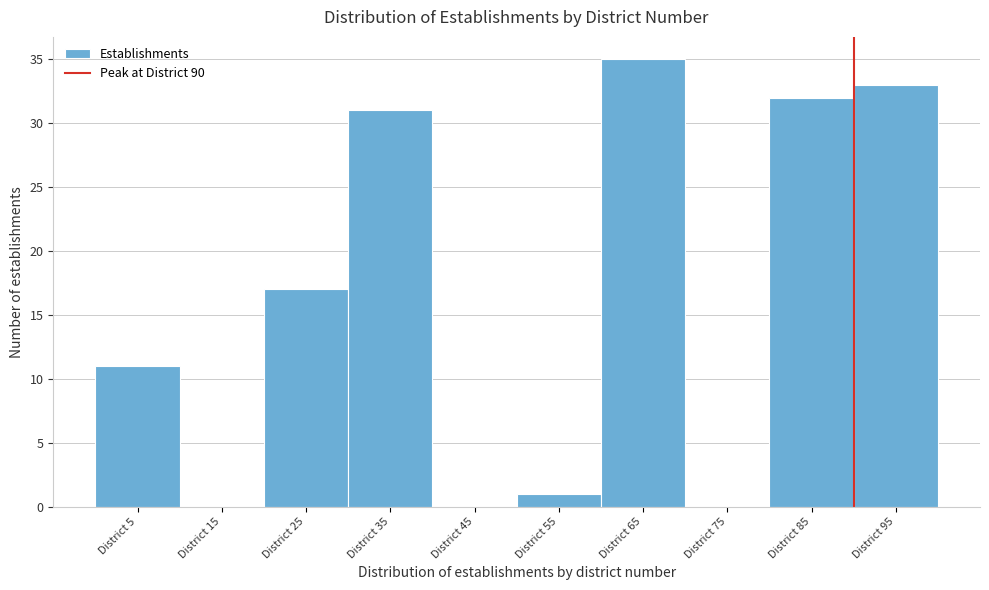

Reading left to right, transcribe this chart: for each bar, give the range it covers on the x-axis and its height. The values are not printed on the chart, so give them approximately, as read against the axis.

0 to 10: 11
10 to 20: 0
20 to 30: 17
30 to 40: 31
40 to 50: 0
50 to 60: 1
60 to 70: 35
70 to 80: 0
80 to 90: 32
90 to 100: 33